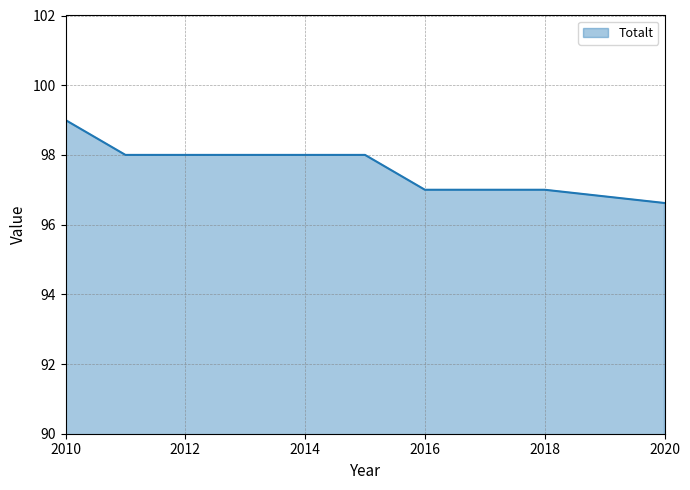

What is the greatest value displayed?

99.0